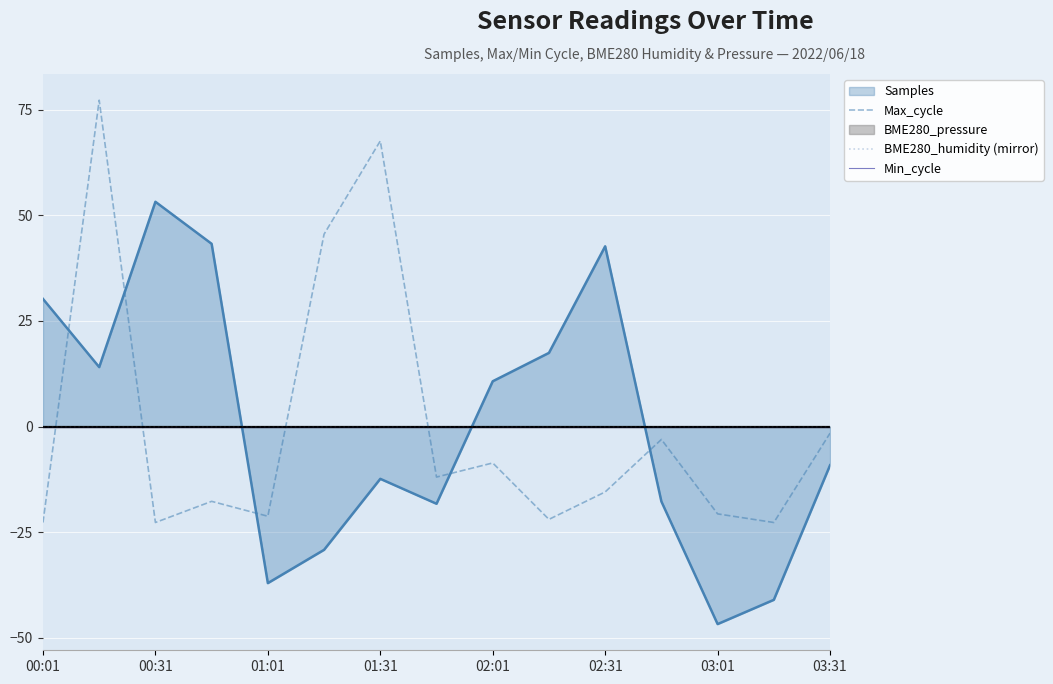

What is the highest value of the Max_cycle series?

77.3